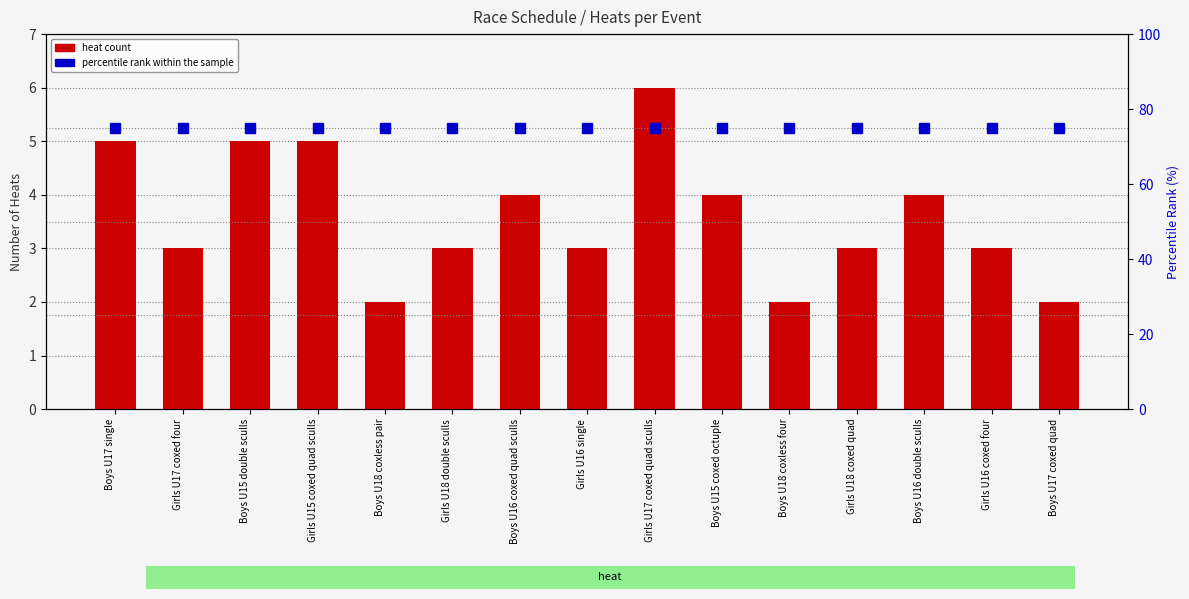

What is the difference between the second highest and minimum values in the heat count series?

3